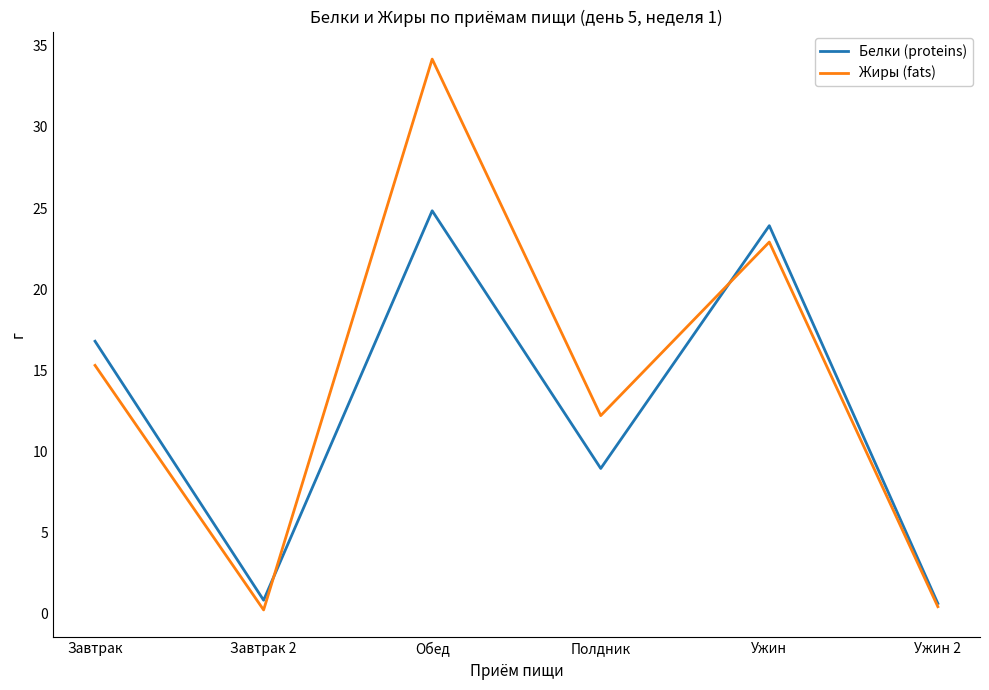

Which series has the largest range (max minus min)?

Жиры (fats)